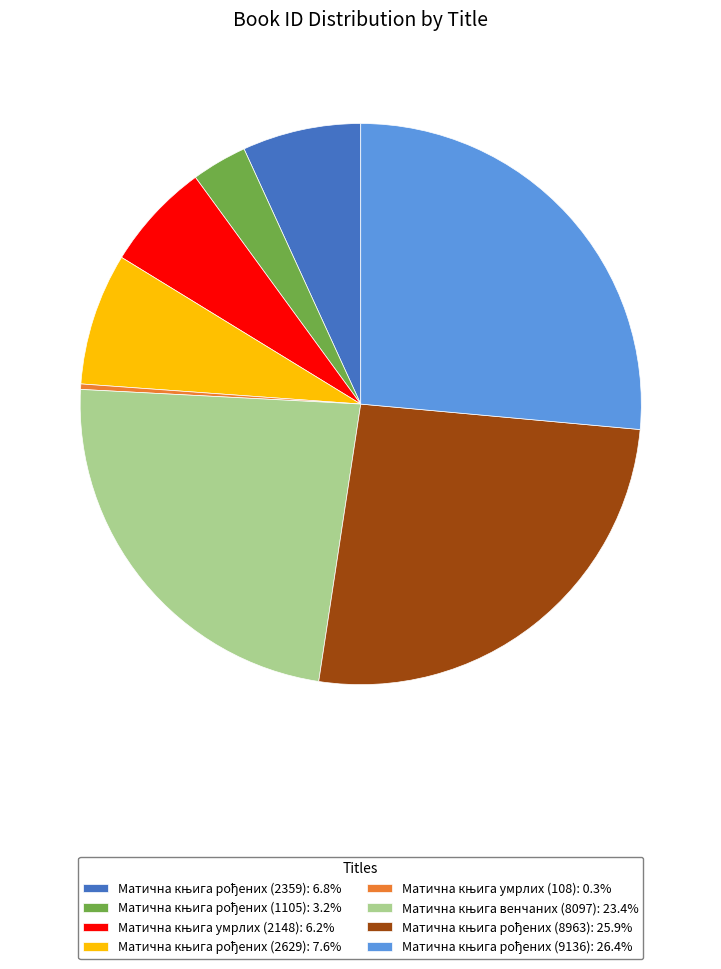

Is there a majority slice in this chart?

No